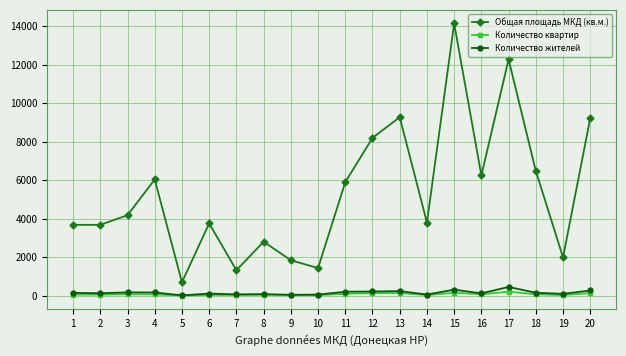

What is the difference between the Количество жителей values at 8 and 5?

63.0